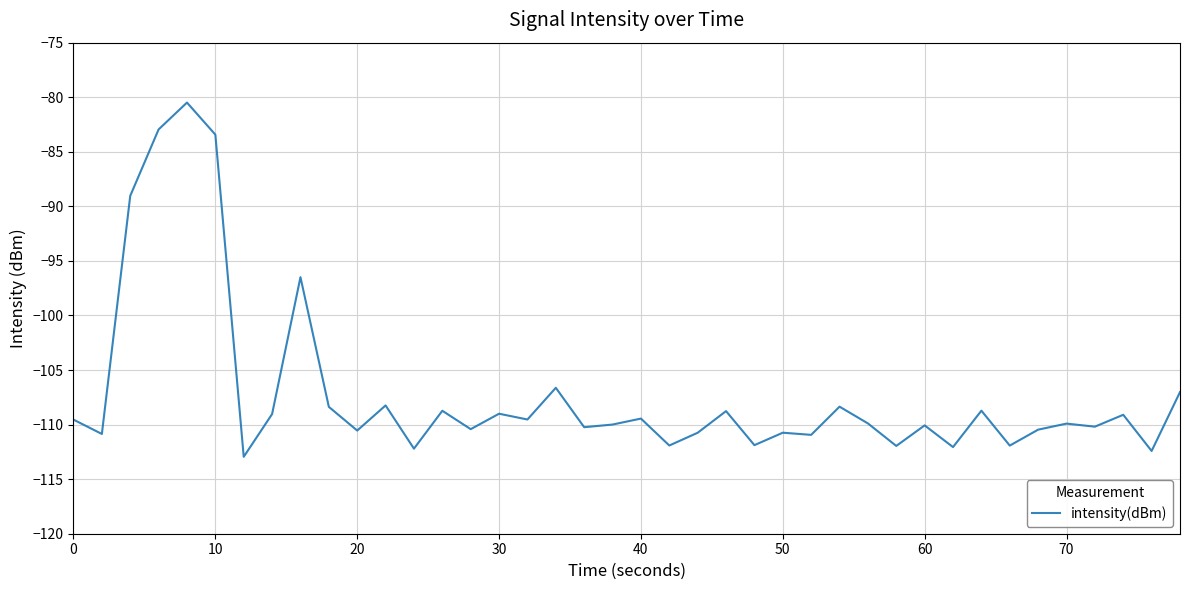

What is the smallest value displayed?

-113.0